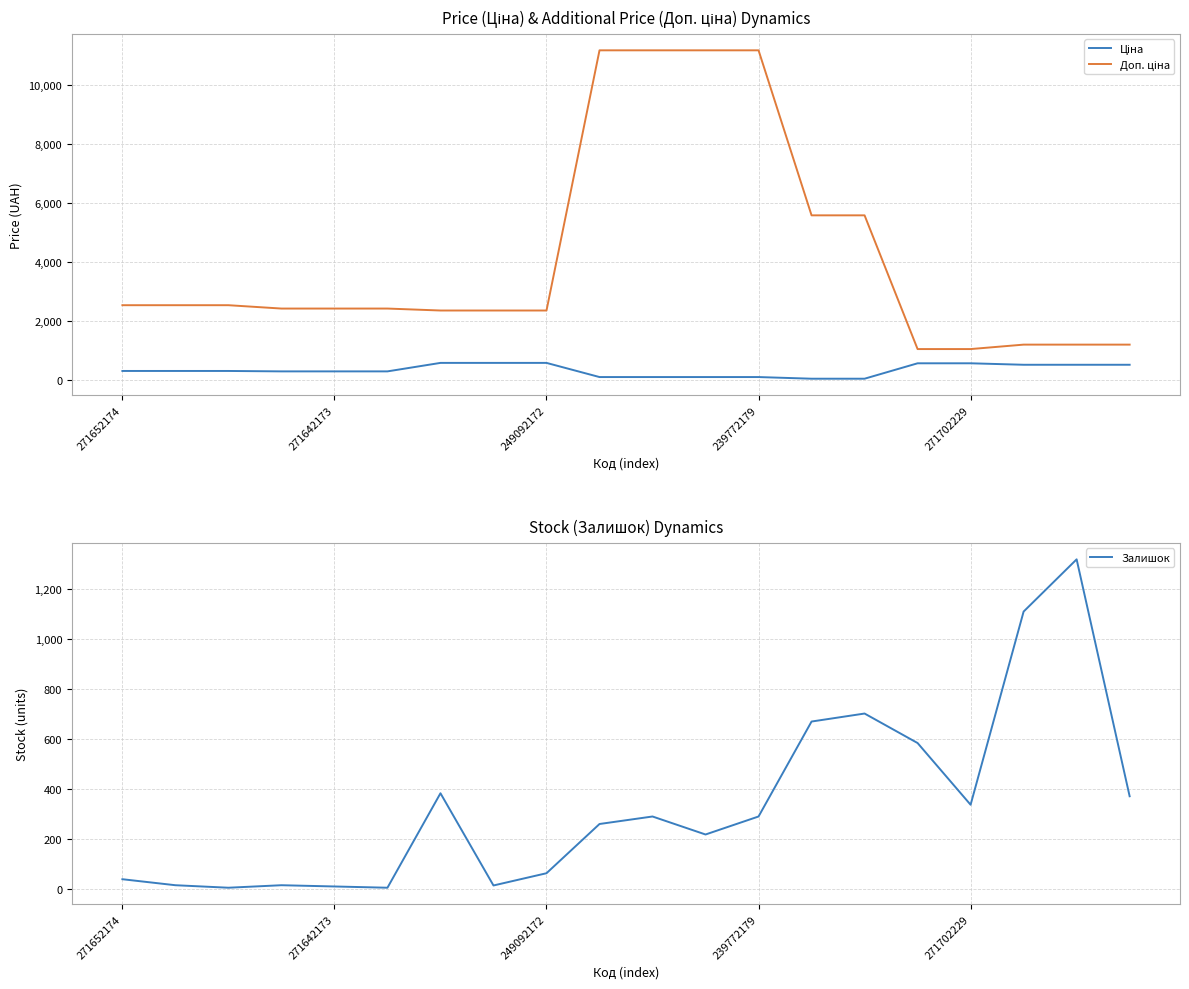

How many data points in Доп. ціна are less than 2432?

8